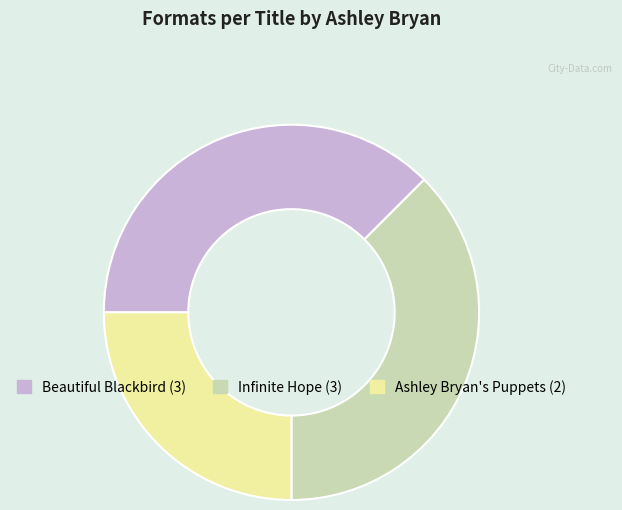

Is it true that Beautiful Blackbird is 38% of the pie?

True